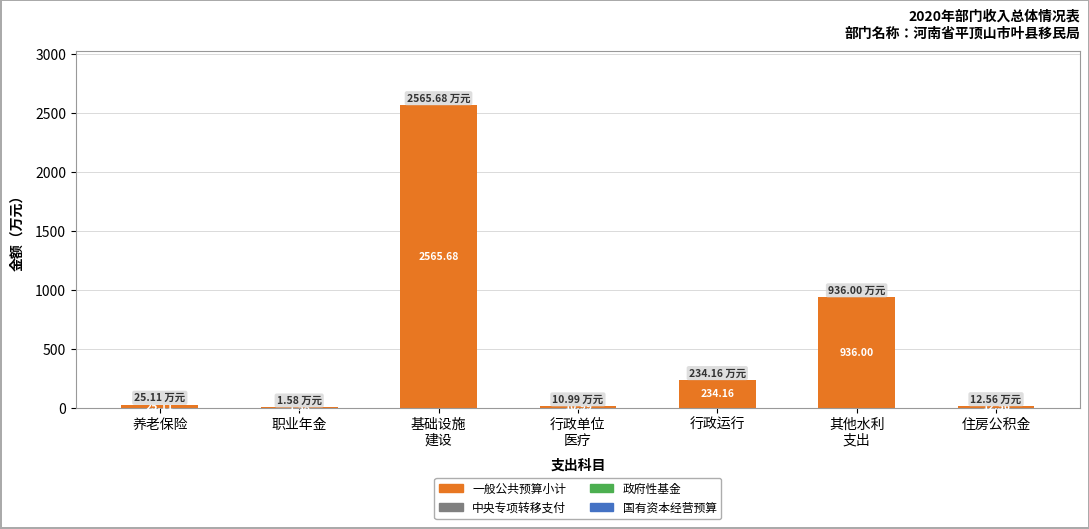

What is the ratio of the value at 住房公积金 to the value at 养老保险?

0.5